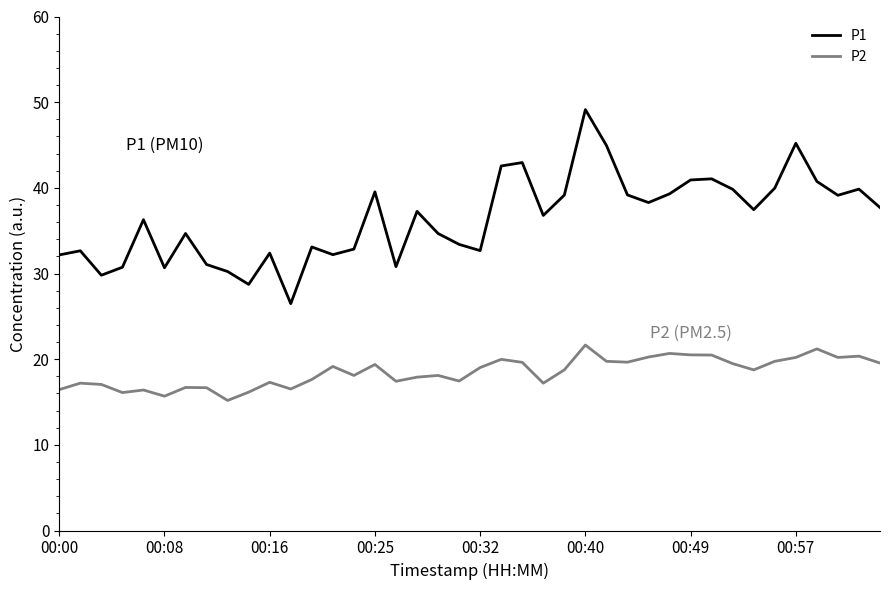

Which series has the largest total across all categories?

P1